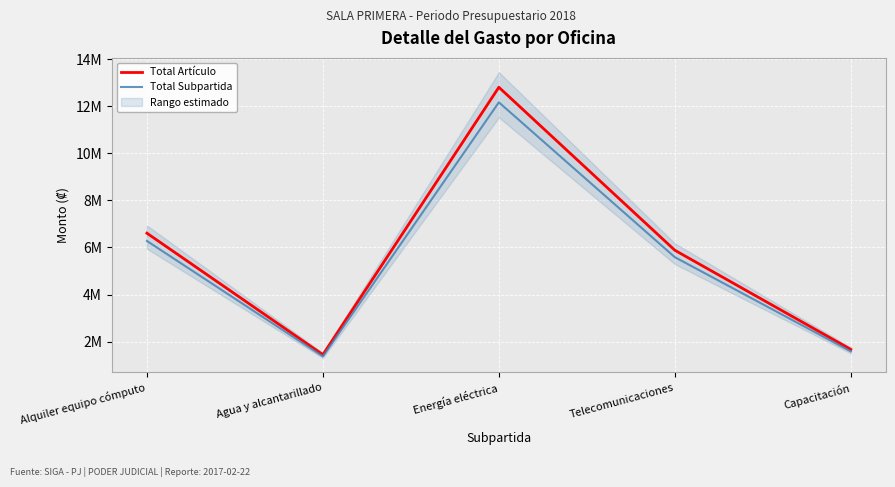

Is it true that Total Artículo equals 1669641 at Capacitación?

True